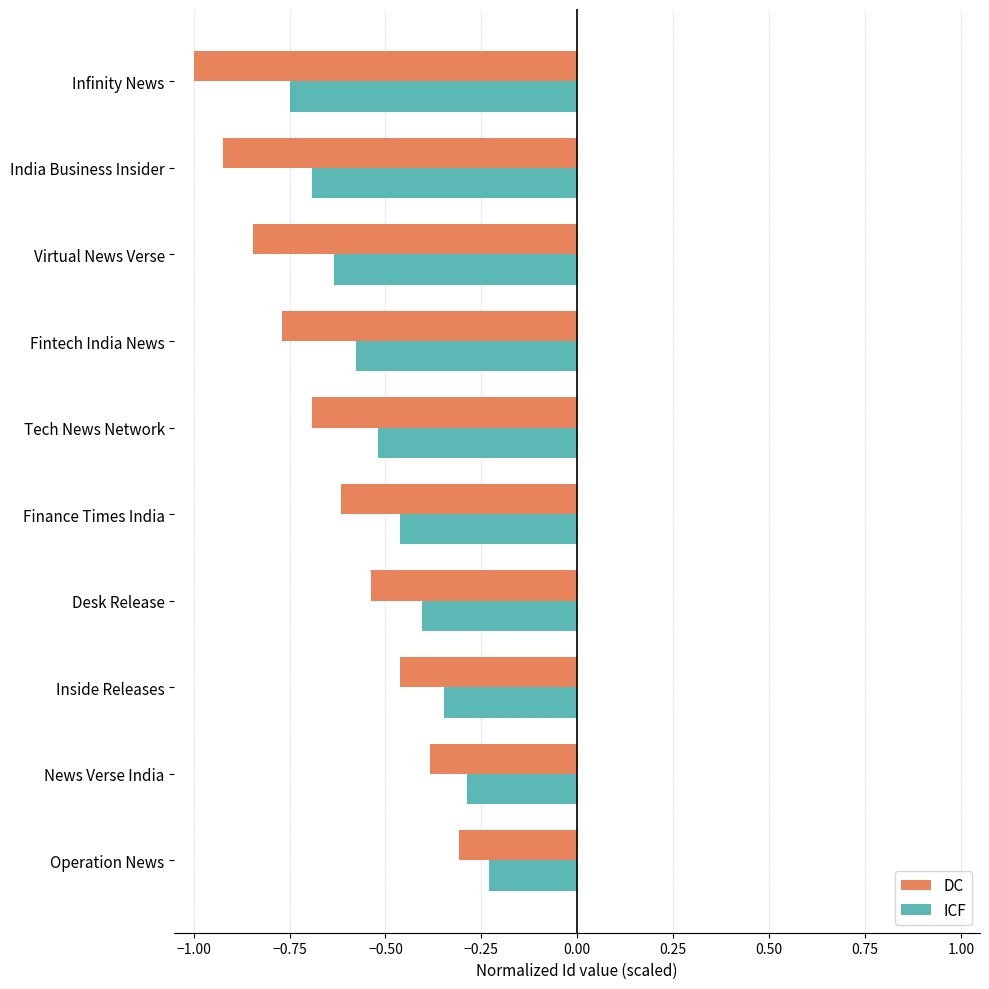

Is it true that DC equals -0.8 at Desk Release?

False